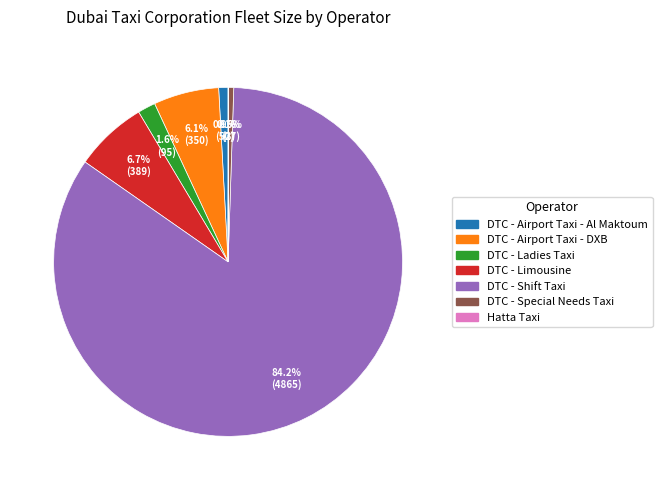

Is there a majority slice in this chart?

Yes